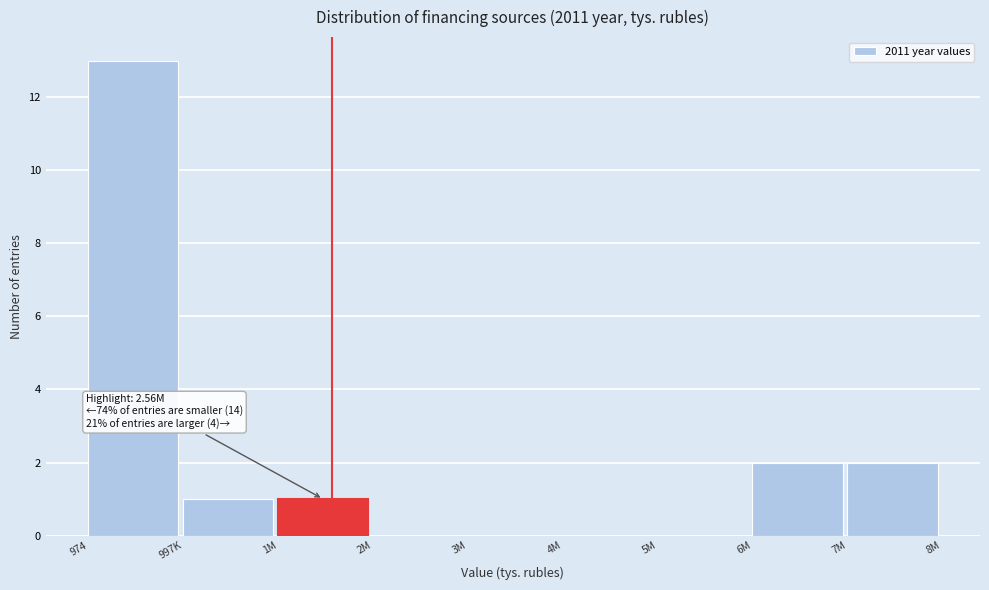

Reading right to left, transcribe all the data shown in this chart.

7M=2	6M=2	5M=0	4M=0	3M=0	2M=0	1M=1	997K=1	974=13